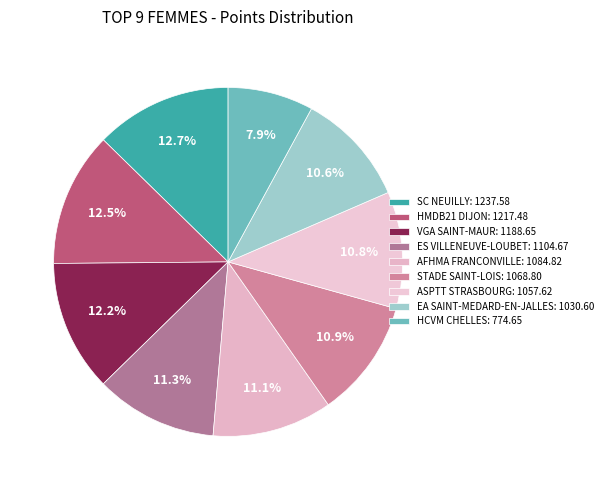

Is there a majority slice in this chart?

No